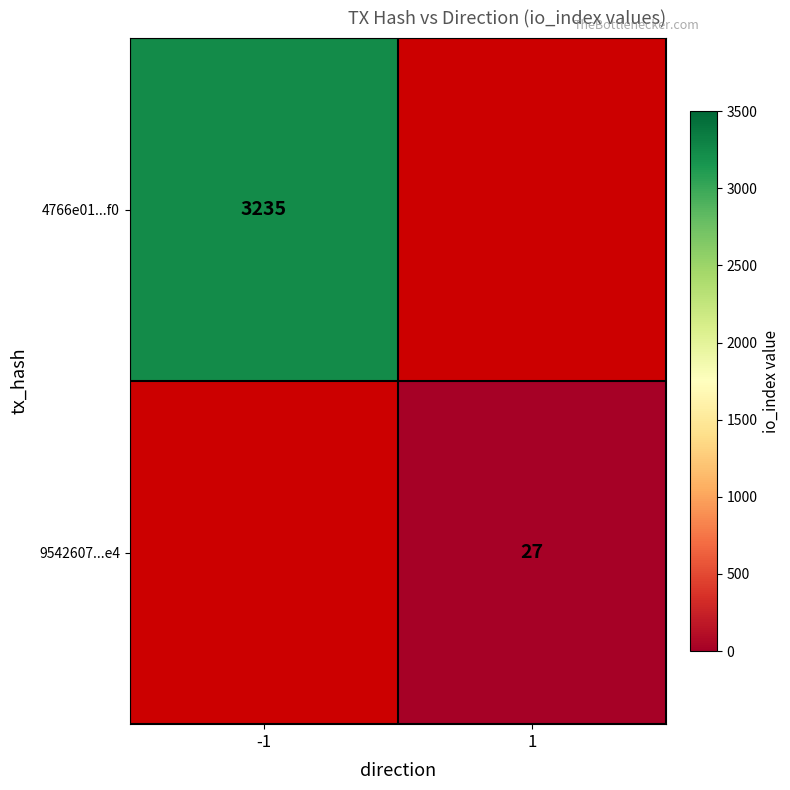

The 9542607...e4 series shows 27 at 1. True or false?

True